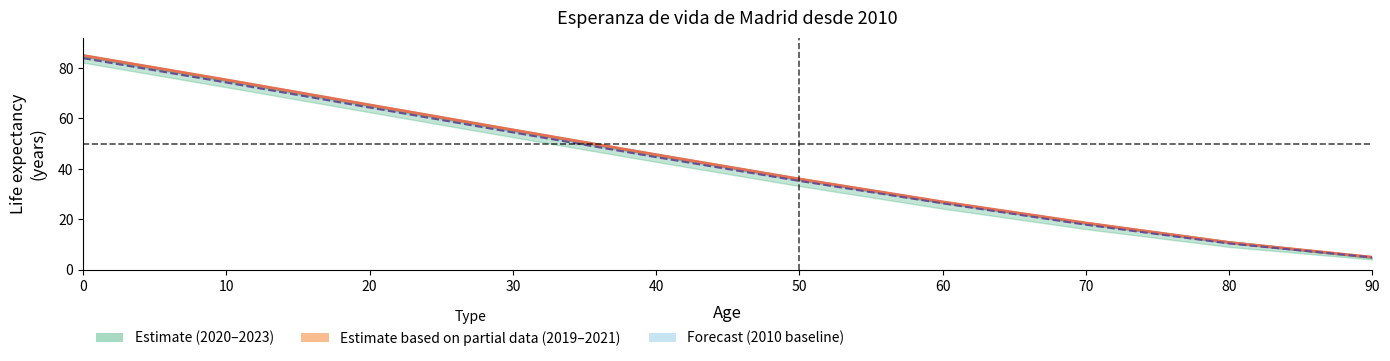

Which category has the lowest value across all series?

90